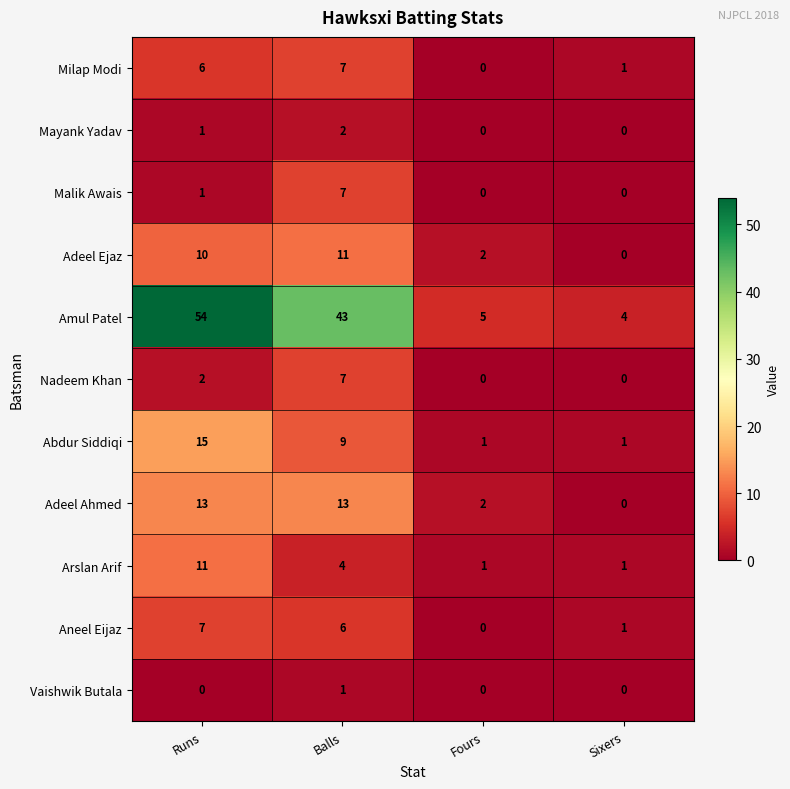

At which label is Adeel Ahmed closest to 6?

Fours